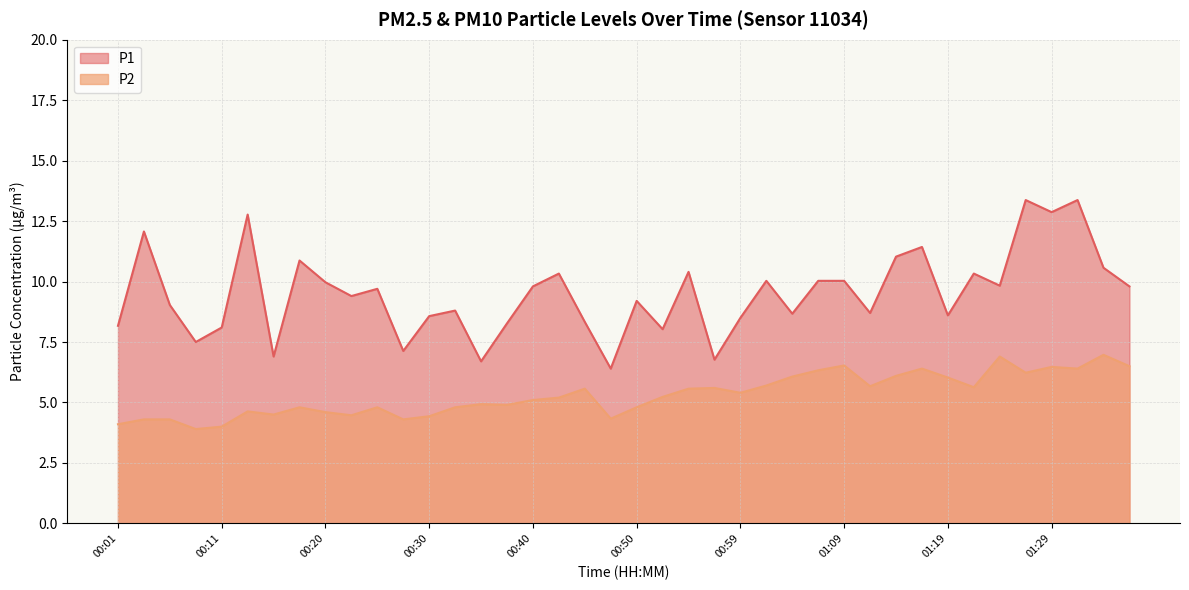

At which category is the sum across all series the highest?

01:31